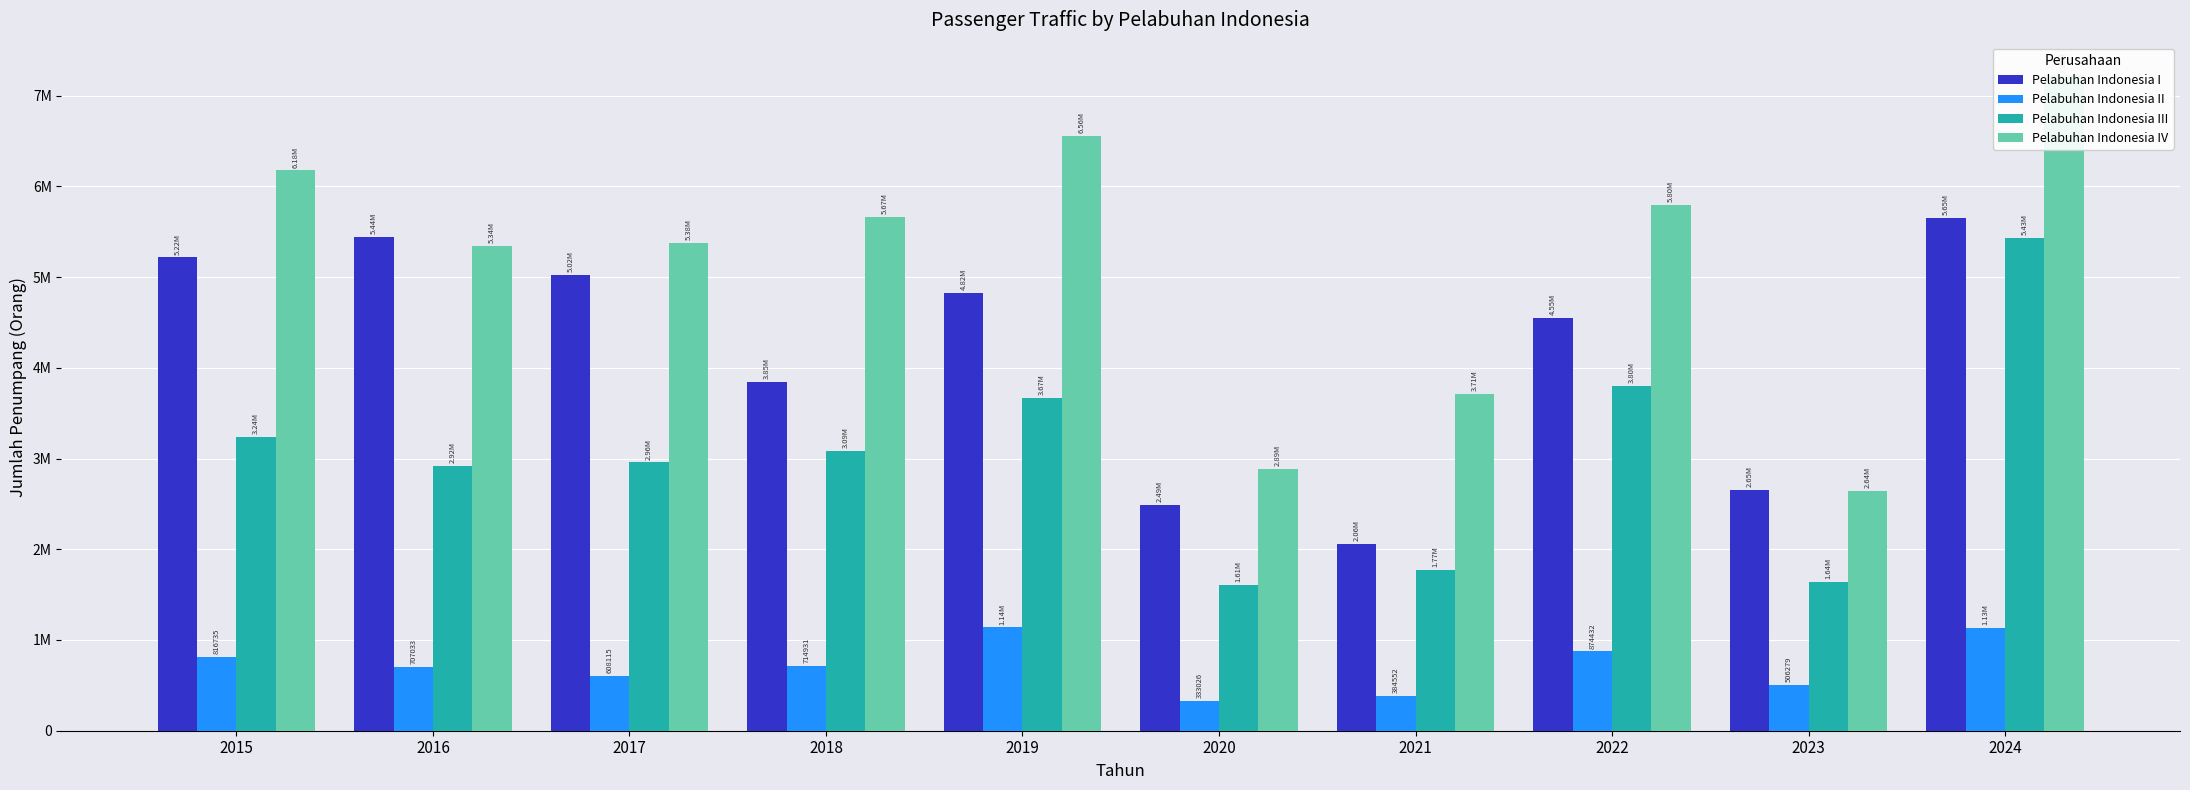

Is it true that Pelabuhan Indonesia I equals 2058104 at 2021?

True